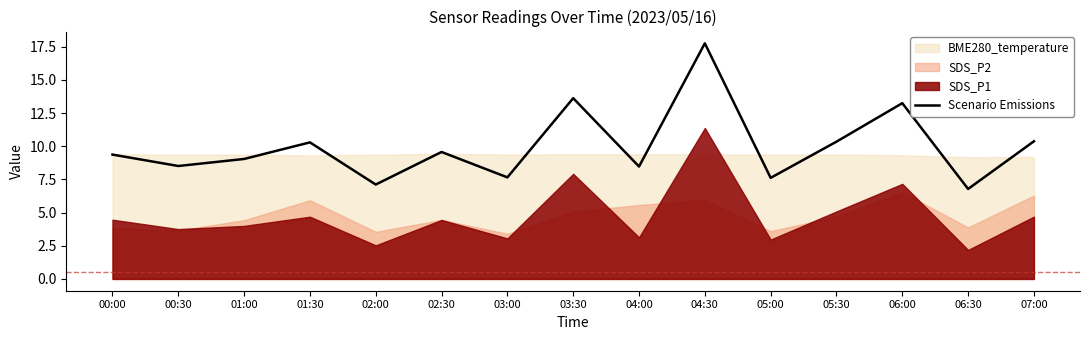

How many categories are shown in the chart?

15